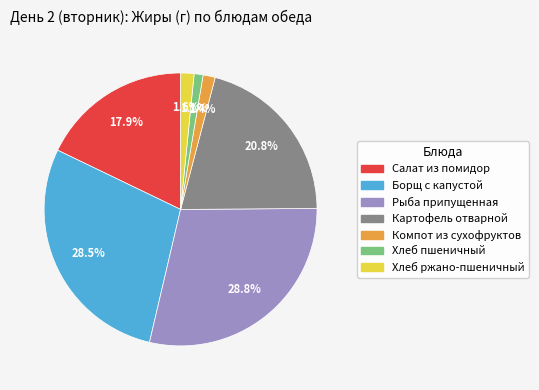

To the nearest percent, what is the difference between the largest and smallest slice percentages?

28%